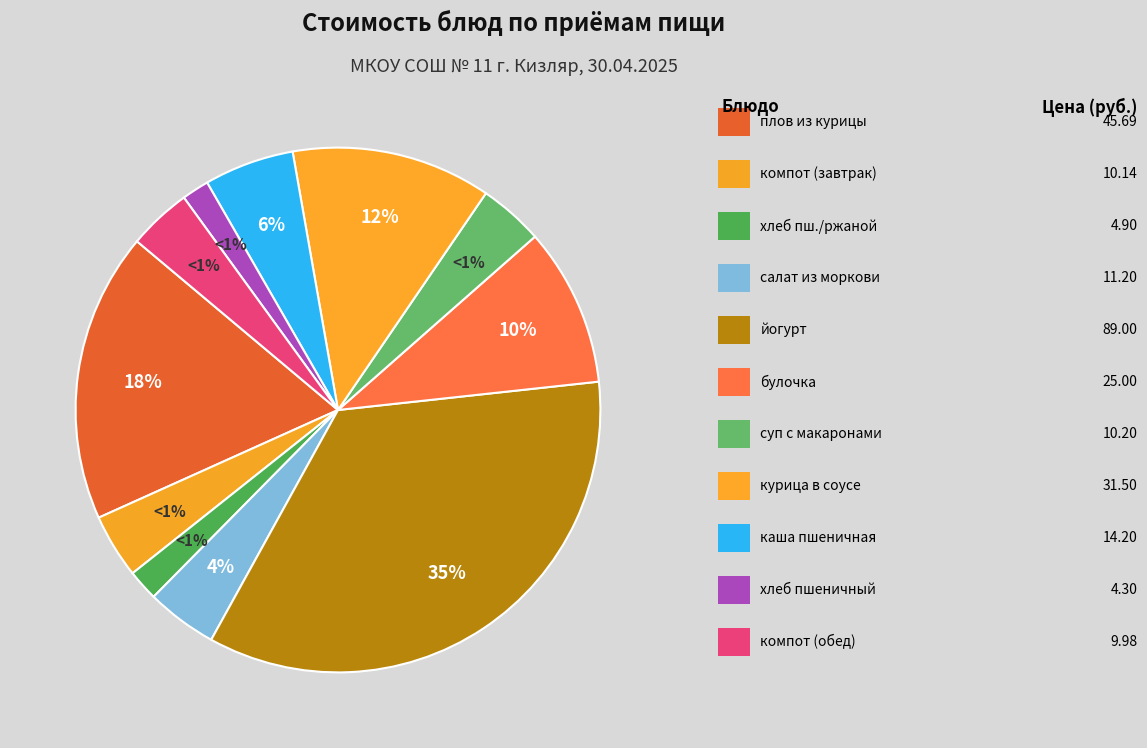

Is it true that курица в соусе томатном is 22% of the pie?

False